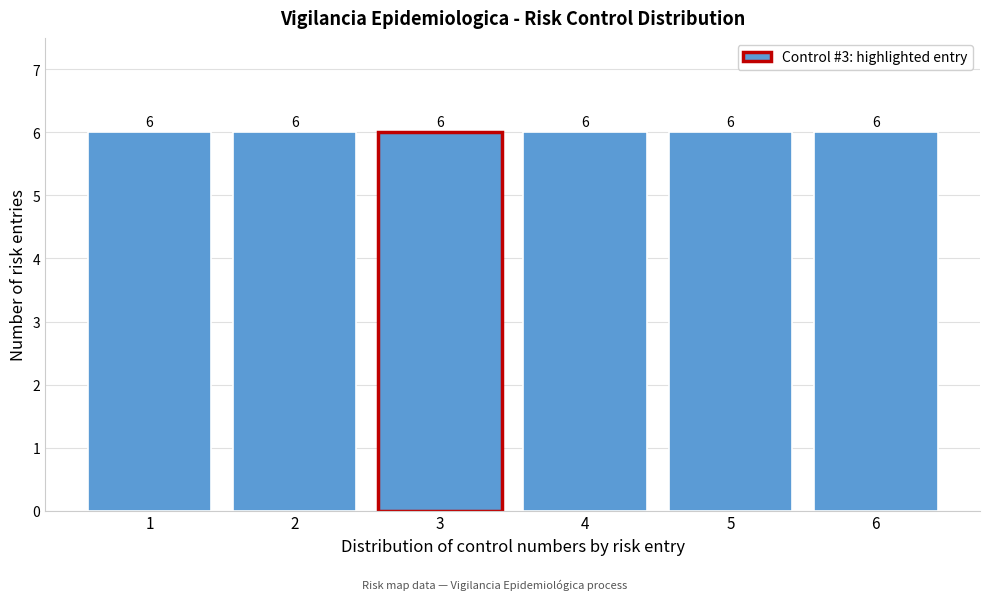

How tall is the bar that spans 4.5 to 5.5 on the x-axis?

6